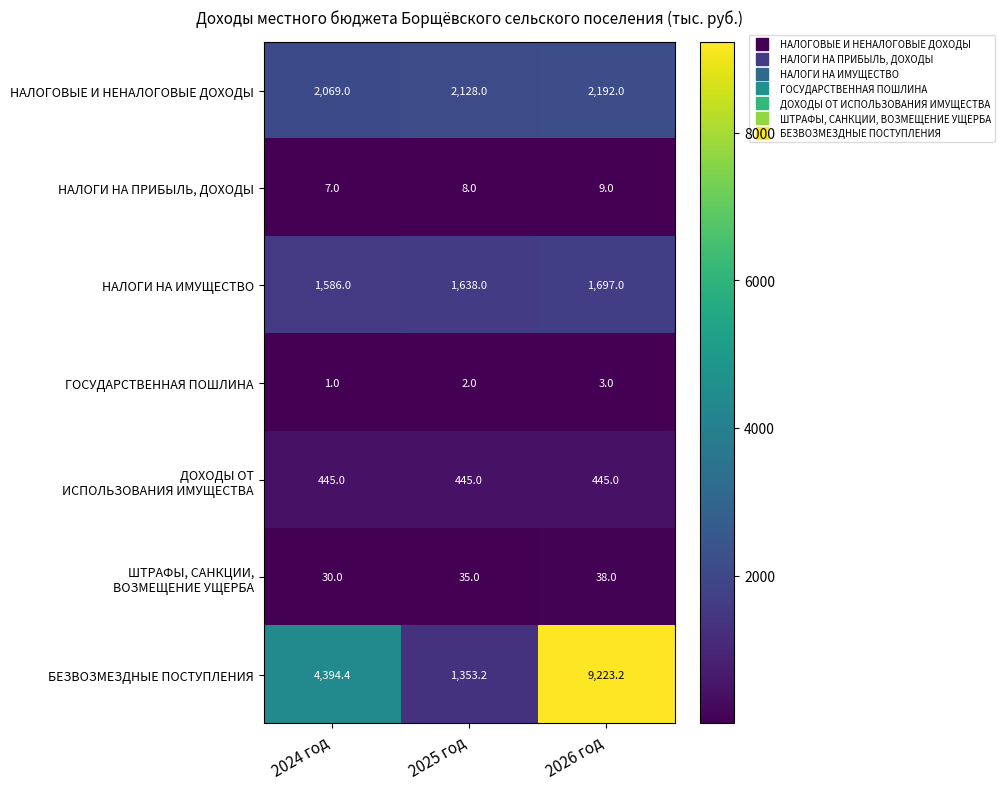

Which series has the largest total across all categories?

БЕЗВОЗМЕЗДНЫЕ ПОСТУПЛЕНИЯ